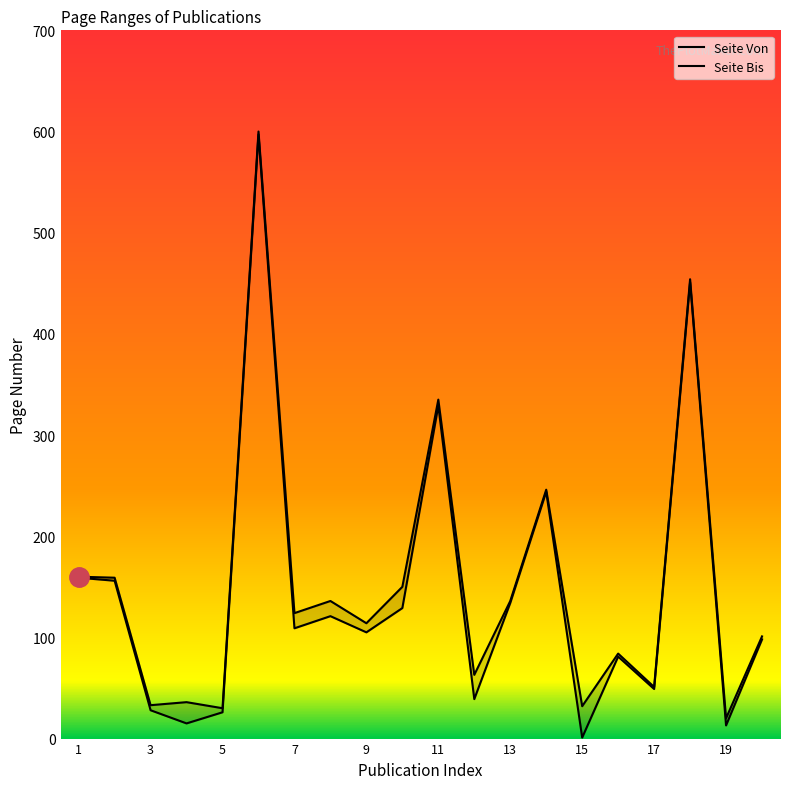

Count the number of categories in the chart.

20